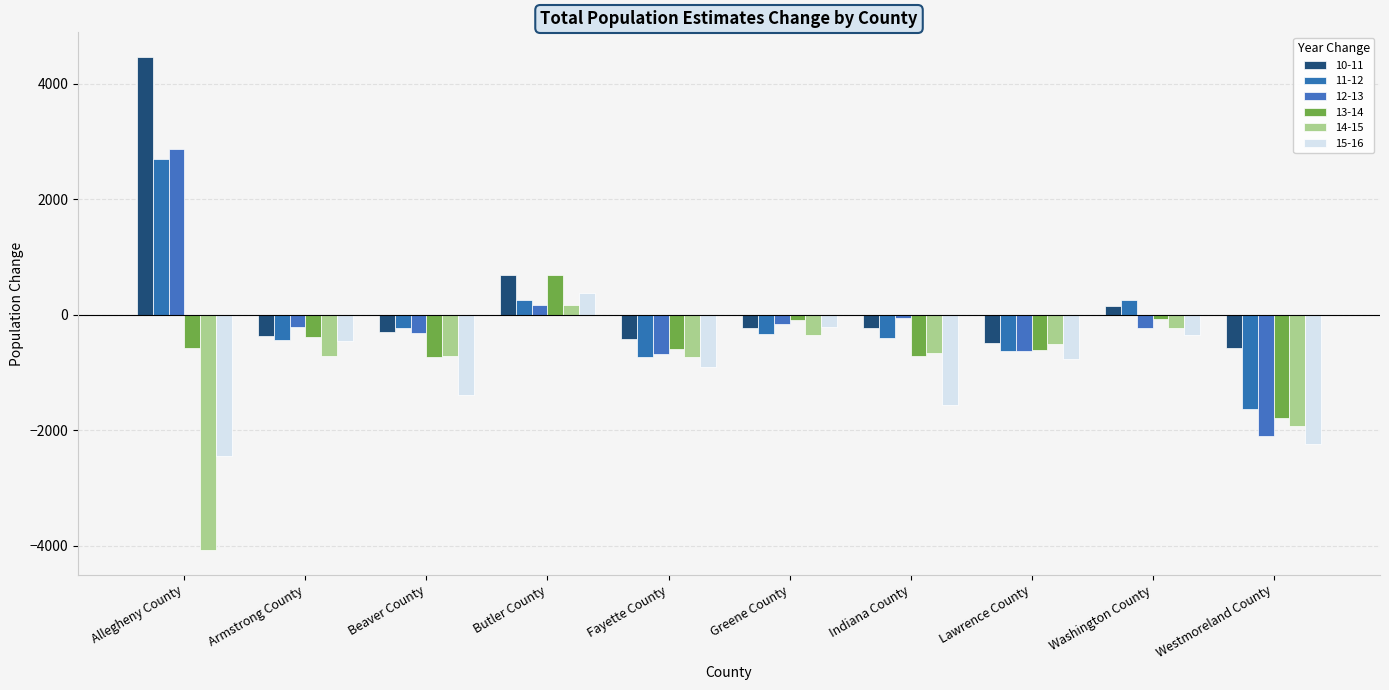

What is the label of the 5th bar from the left?

Fayette County